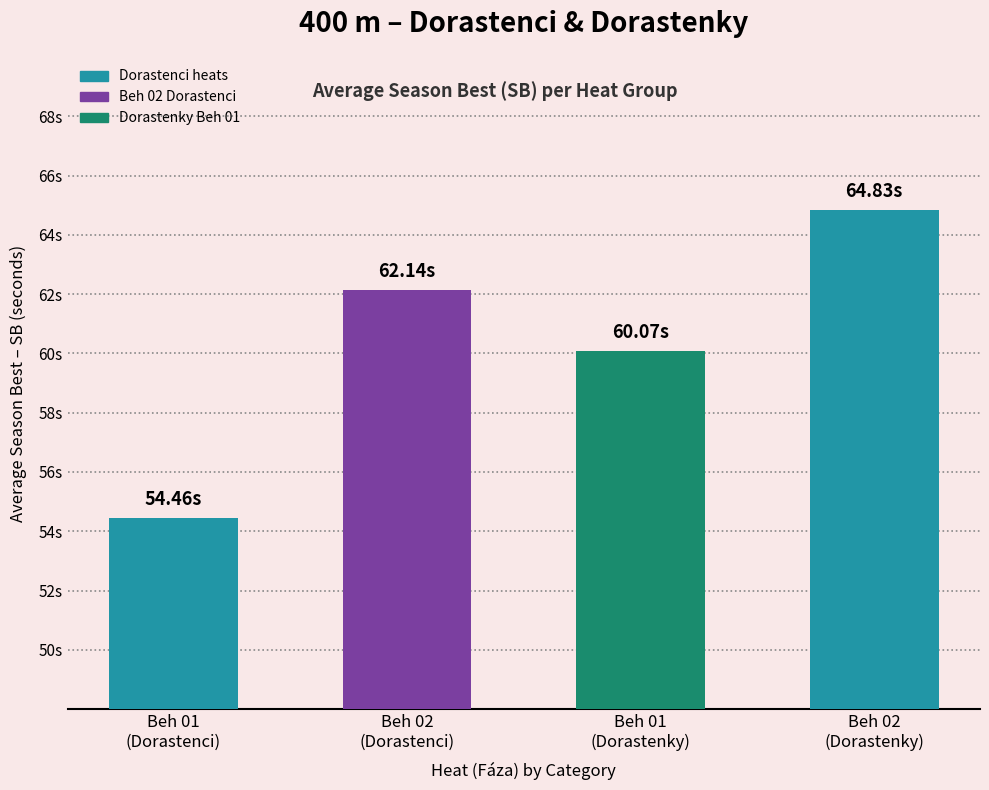

The chart shows a value of 15.4 at Beh 01
(Dorastenky). True or false?

False